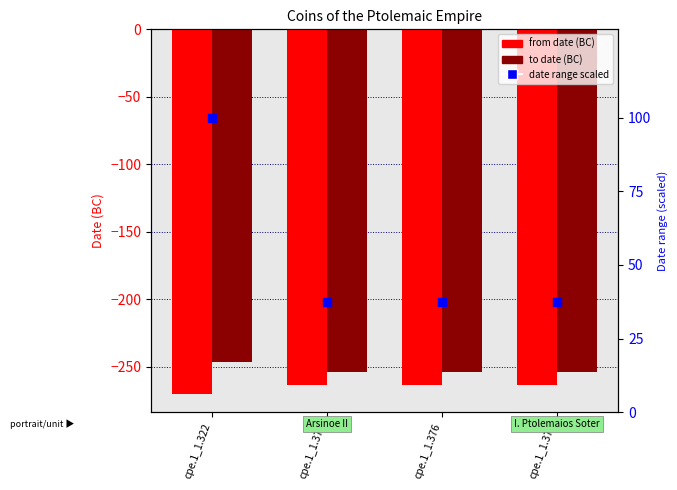

Which series reaches the maximum Y coordinate?

date range (scaled)